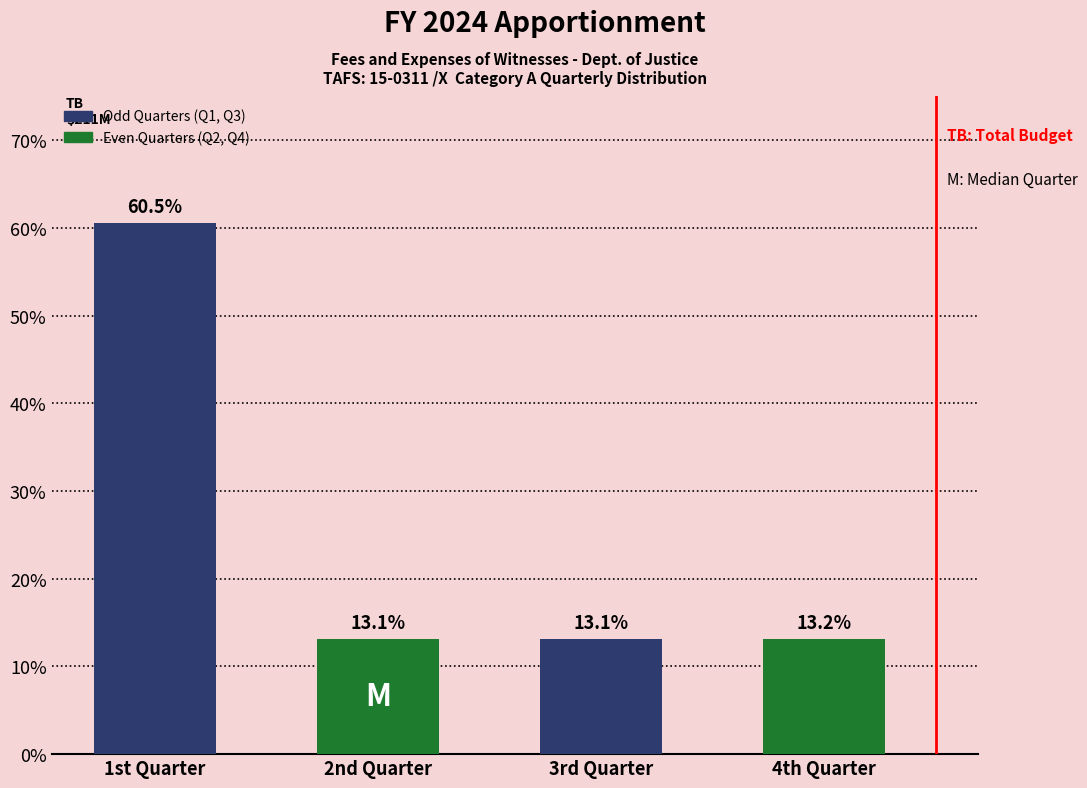

Reading right to left, extract all data points from this chart.

4th Quarter=13.2	3rd Quarter=13.1	2nd Quarter=13.1	1st Quarter=60.5